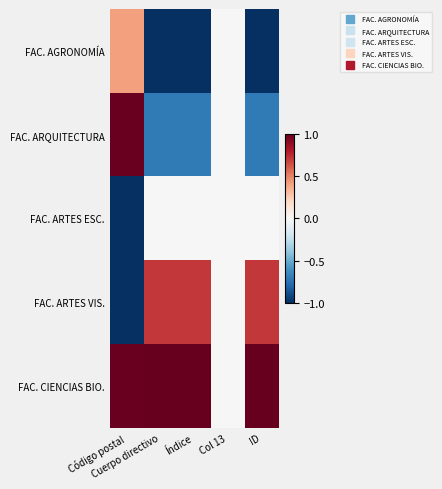

Reading left to right, list all the values displayed in this chart.

FAC. AGRONOMÍA: Código postal=0.4	Cuerpo directivo=-1.0	Índice=-1.0	Col 13=0.0	ID=-1.0
FAC. ARQUITECTURA: Código postal=1.0	Cuerpo directivo=-0.7	Índice=-0.7	Col 13=0.0	ID=-0.7
FAC. ARTES ESC.: Código postal=-1.0	Cuerpo directivo=0.0	Índice=0.0	Col 13=0.0	ID=0.0
FAC. ARTES VIS.: Código postal=-1.0	Cuerpo directivo=0.7	Índice=0.7	Col 13=0.0	ID=0.7
FAC. CIENCIAS BIO.: Código postal=1.0	Cuerpo directivo=1.0	Índice=1.0	Col 13=0.0	ID=1.0